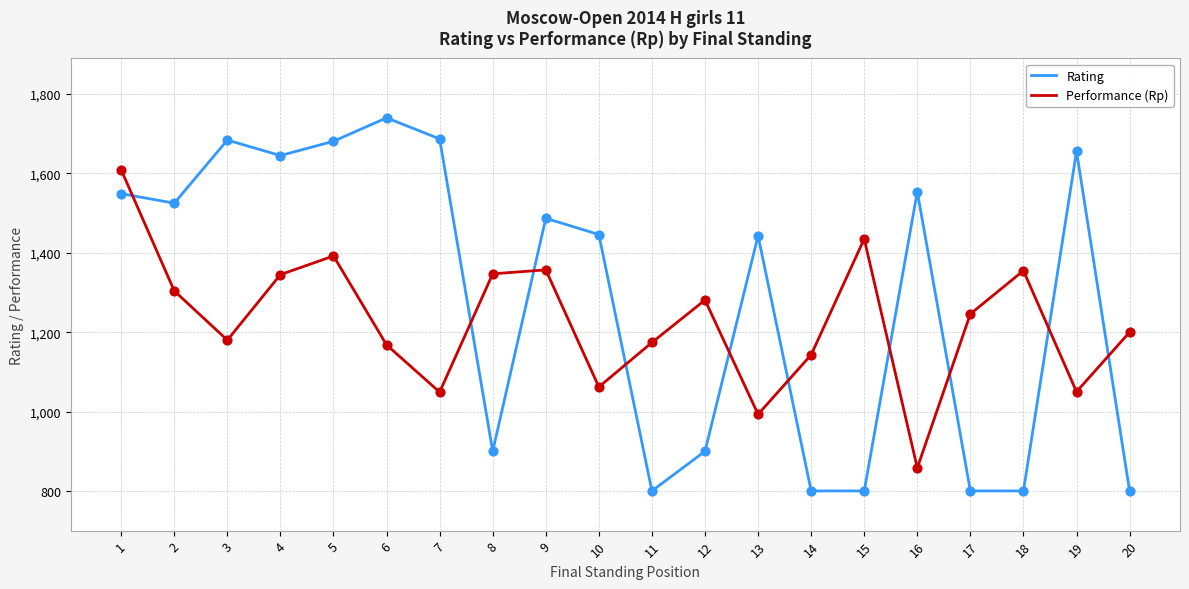

Which series has the largest range (max minus min)?

Rating